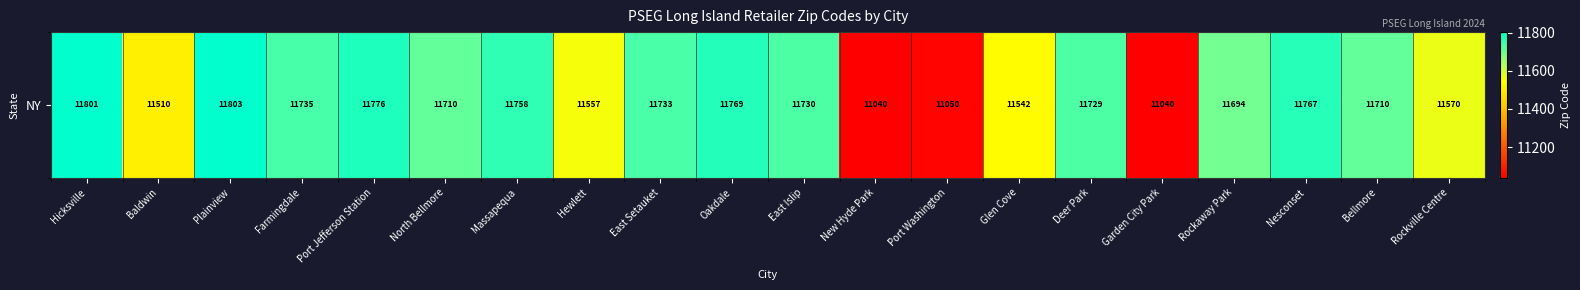

What is the greatest value displayed?

11803